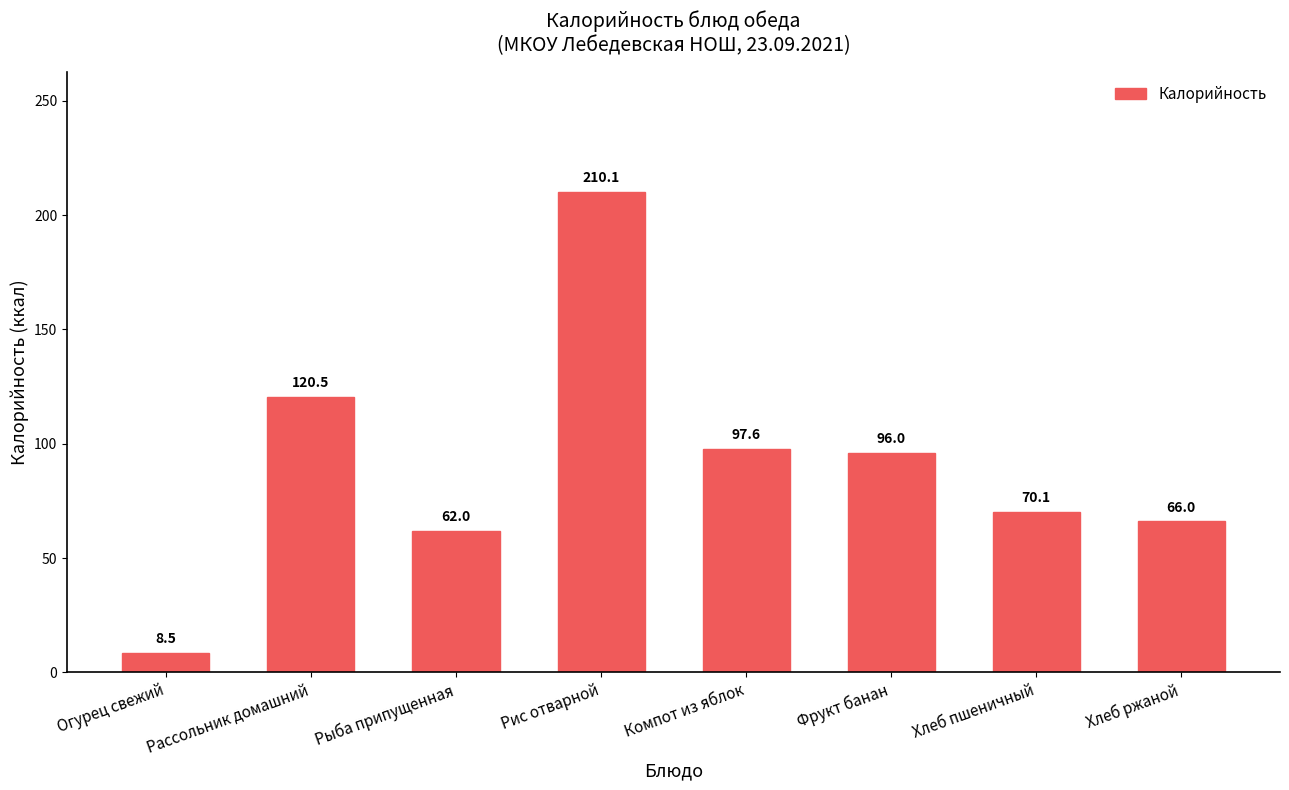

How many data points are less than 96?

4